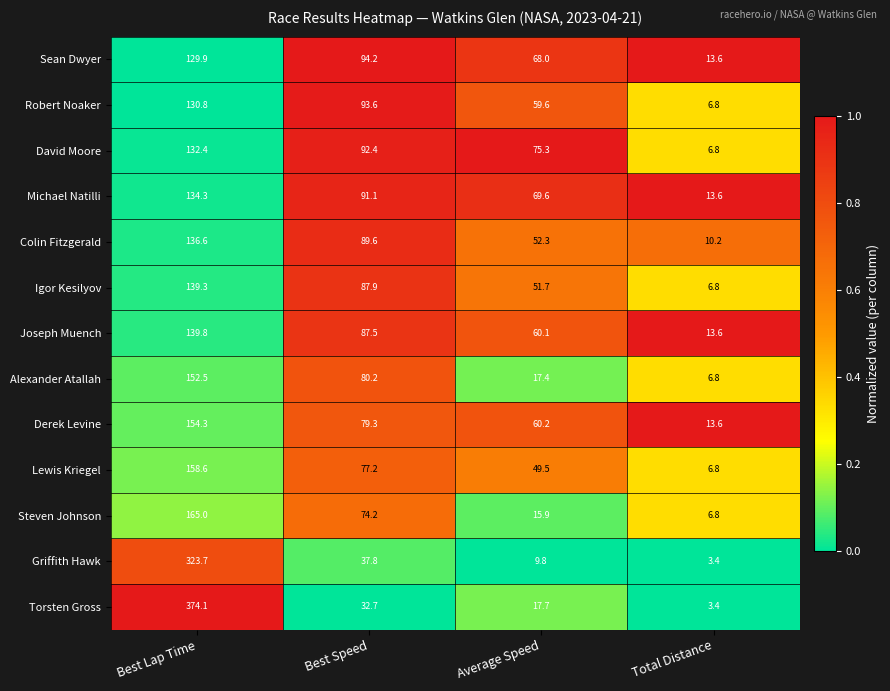

At which label does Lewis Kriegel first exceed 77?

Best Lap Time